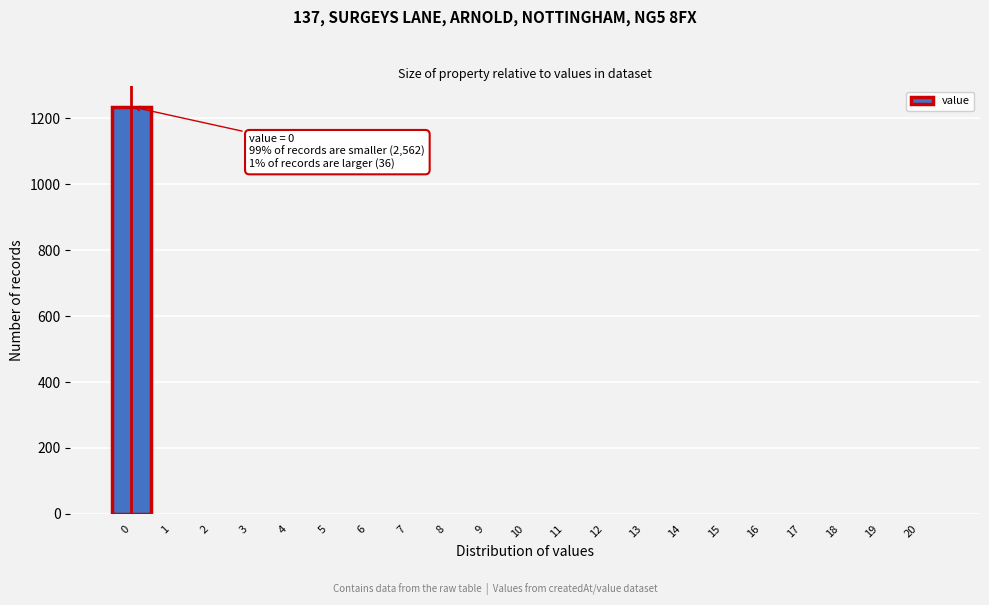

Over which range of the x-axis is the bar tallest?

-0.5 to 0.5